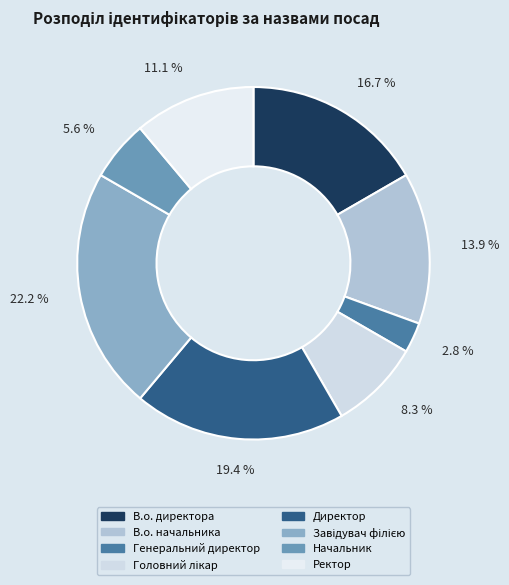

Is there any slice that represents more than half of the pie?

No